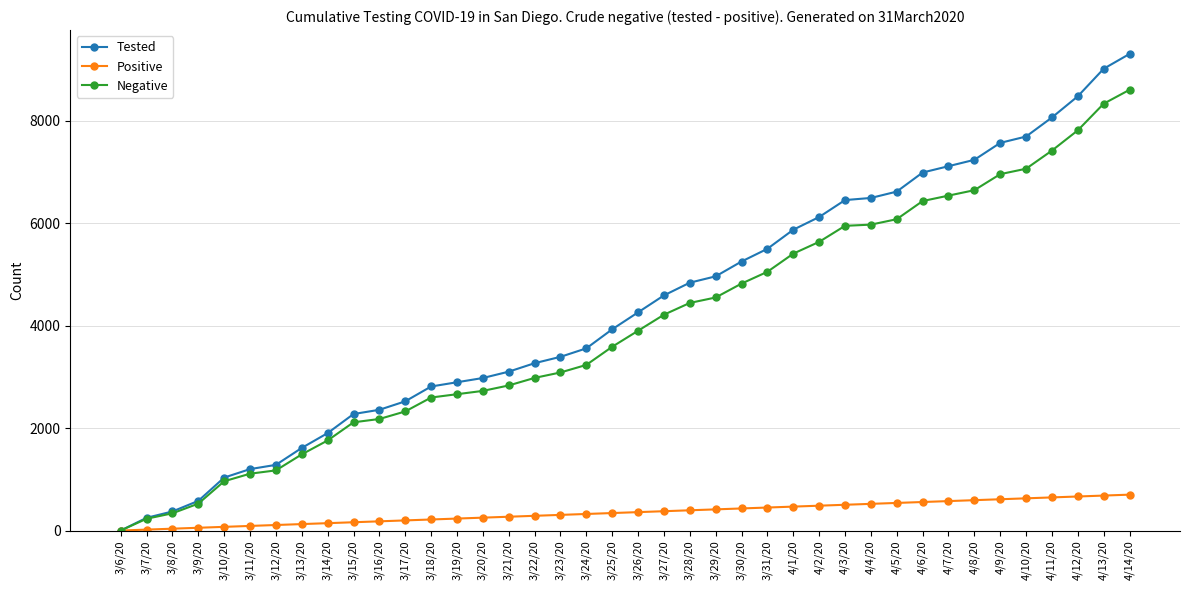

True or false: Tested has a value of 3389.3 at 3/23/20.

True